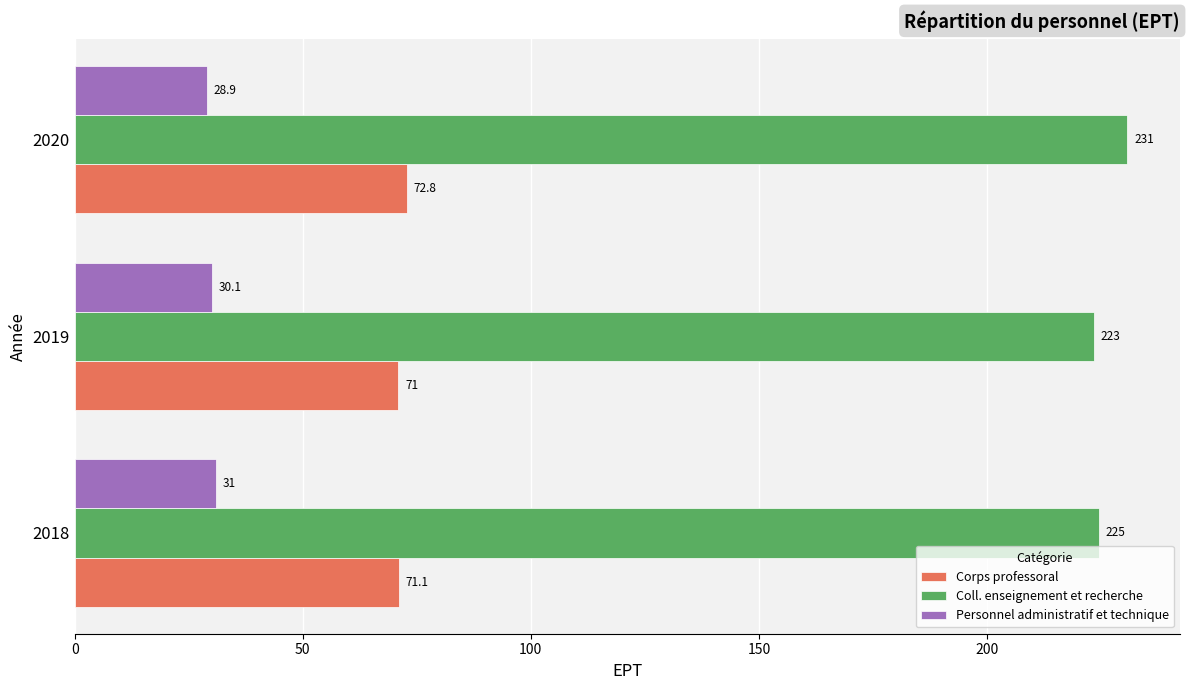

What is the sum of all Personnel administratif et technique values?

90.0